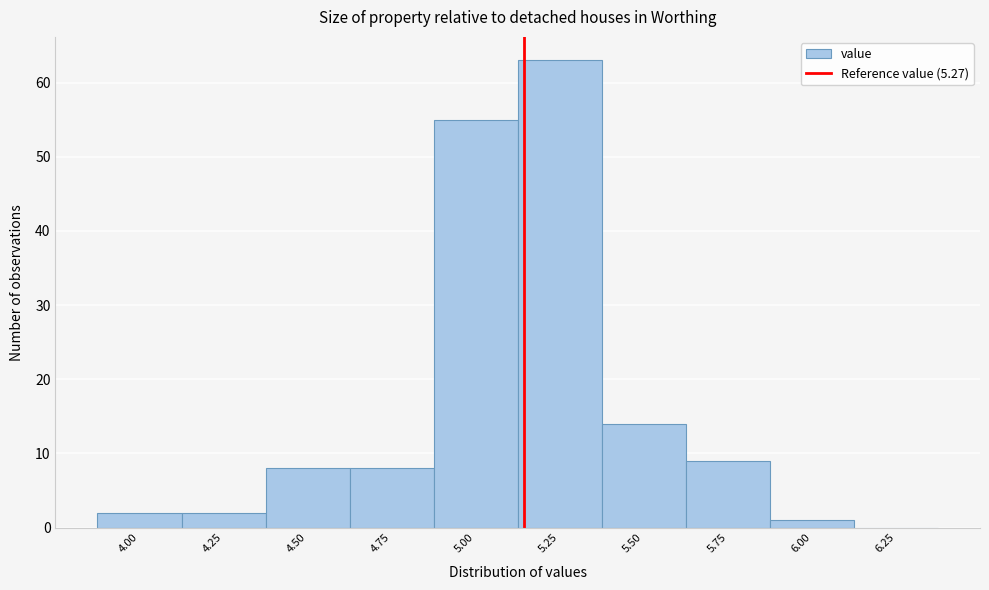

Reading left to right, transcribe all the data shown in this chart.

4.00=2	4.25=2	4.50=8	4.75=8	5.00=55	5.25=63	5.50=14	5.75=9	6.00=1	6.25=0